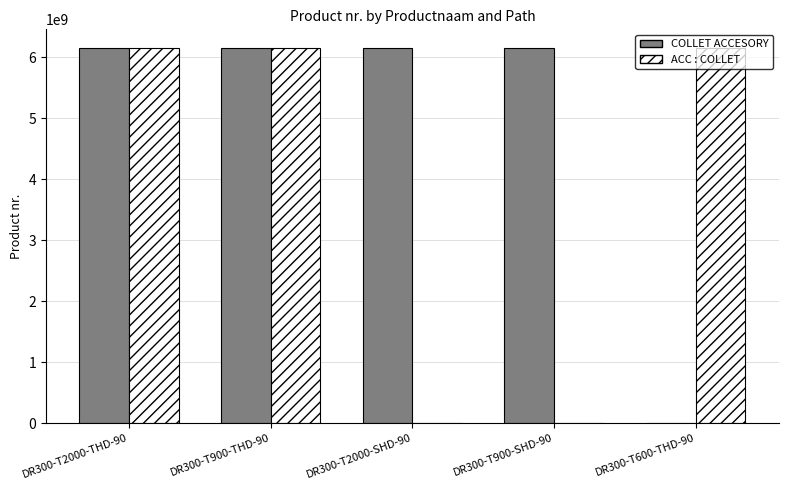

Which series changed the most between DR300-T2000-THD-90 and DR300-T900-SHD-90?

ACC : COLLET